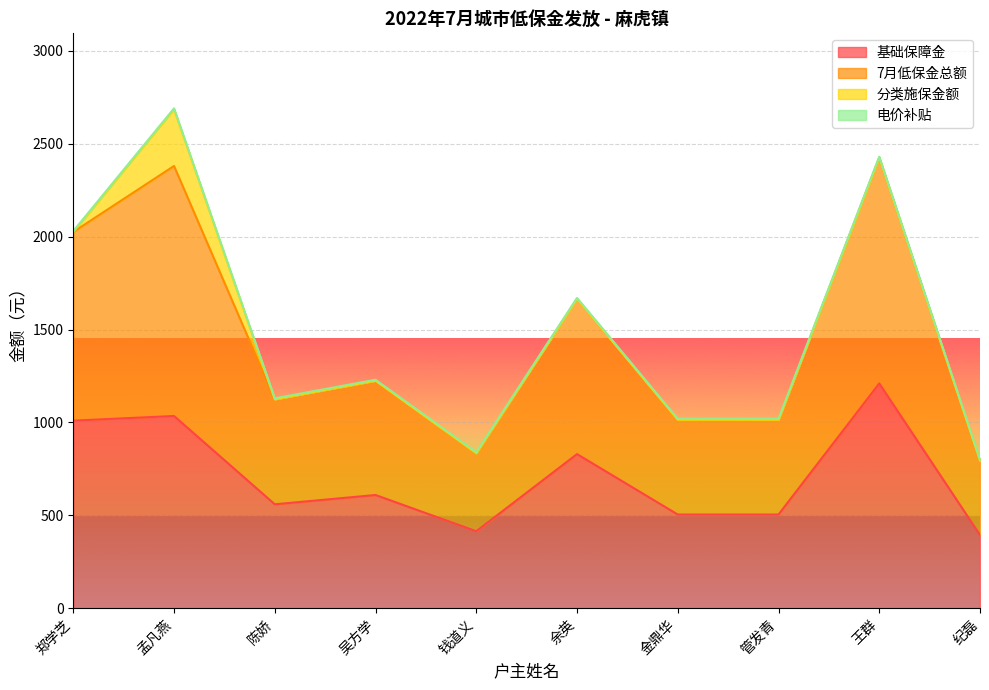

What is the label of the 1st point from the left?

郑学芝